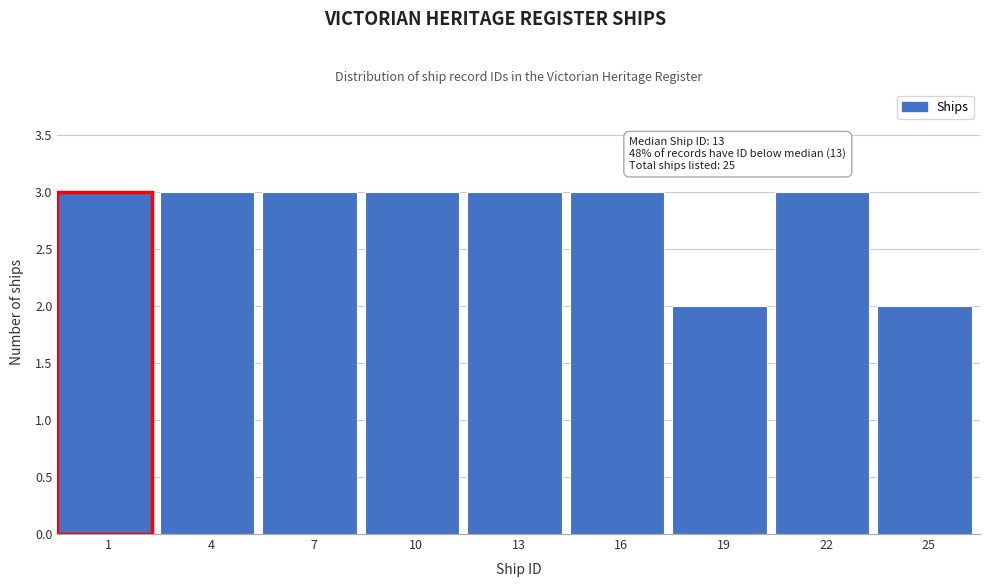

Reading left to right, list all the values displayed in this chart.

1=3	4=3	7=3	10=3	13=3	16=3	19=2	22=3	25=2